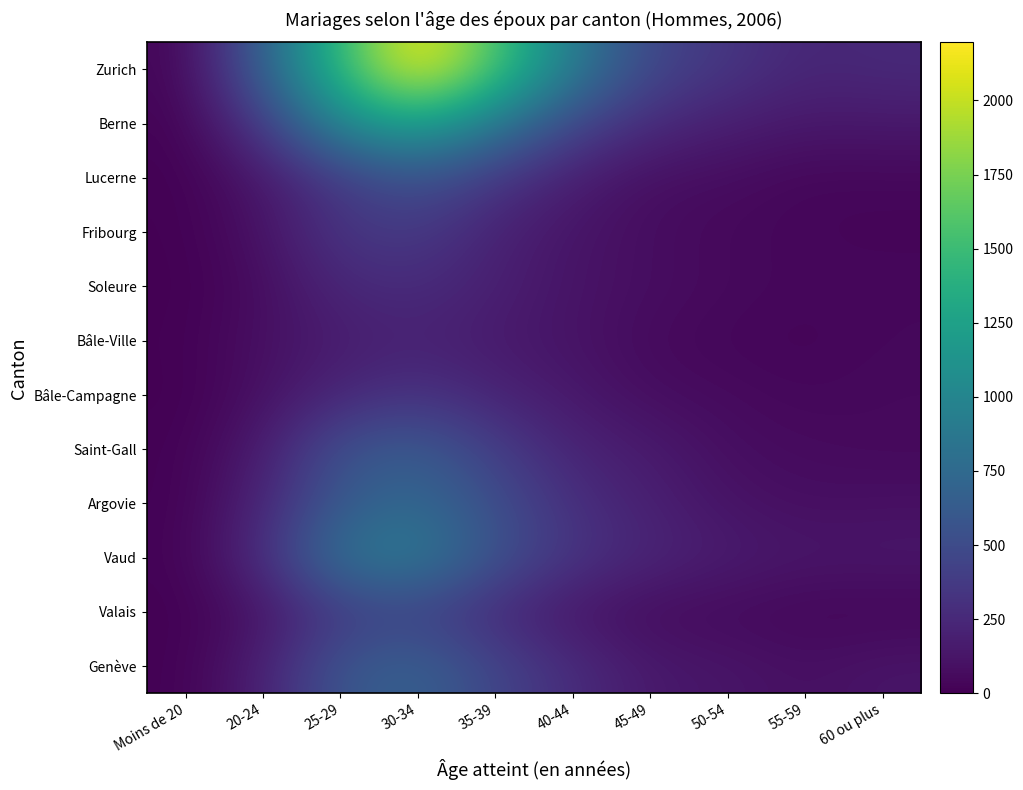

Reading right to left, list all the values displayed in this chart.

Zurich: 60 ou plus=256	55-59=228	50-54=341	45-49=459	40-44=902	35-39=1581	30-34=2196	25-29=1479	20-24=667	Moins de 20=27
Berne: 60 ou plus=144	55-59=137	50-54=181	45-49=261	40-44=458	35-39=880	30-34=1270	25-29=1037	20-24=369	Moins de 20=13
Lucerne: 60 ou plus=40	55-59=35	50-54=73	45-49=83	40-44=176	35-39=347	30-34=554	25-29=381	20-24=132	Moins de 20=5
Fribourg: 60 ou plus=27	55-59=35	50-54=46	45-49=72	40-44=119	35-39=204	30-34=374	25-29=337	20-24=102	Moins de 20=4
Soleure: 60 ou plus=43	55-59=38	50-54=54	45-49=79	40-44=114	35-39=190	30-34=273	25-29=242	20-24=69	Moins de 20=0
Bâle-Ville: 60 ou plus=43	55-59=24	50-54=35	45-49=54	40-44=110	35-39=150	30-34=205	25-29=165	20-24=91	Moins de 20=6
Bâle-Campagne: 60 ou plus=54	55-59=40	50-54=62	45-49=76	40-44=142	35-39=218	30-34=322	25-29=237	20-24=95	Moins de 20=0
Saint-Gall: 60 ou plus=52	55-59=63	50-54=78	45-49=156	40-44=215	35-39=398	30-34=630	25-29=544	20-24=159	Moins de 20=10
Argovie: 60 ou plus=90	55-59=81	50-54=110	45-49=191	40-44=292	35-39=516	30-34=751	25-29=616	20-24=225	Moins de 20=7
Vaud: 60 ou plus=134	55-59=129	50-54=165	45-49=229	40-44=333	35-39=555	30-34=917	25-29=849	20-24=279	Moins de 20=14
Valais: 60 ou plus=29	55-59=33	50-54=52	45-49=58	40-44=119	35-39=251	30-34=420	25-29=370	20-24=109	Moins de 20=4
Genève: 60 ou plus=123	55-59=86	50-54=124	45-49=145	40-44=272	35-39=452	30-34=684	25-29=586	20-24=190	Moins de 20=7